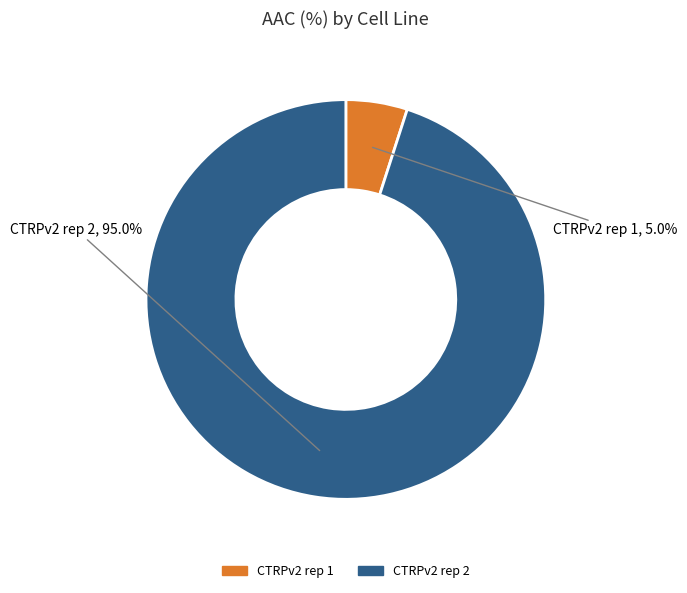

Does any single category account for the majority?

Yes